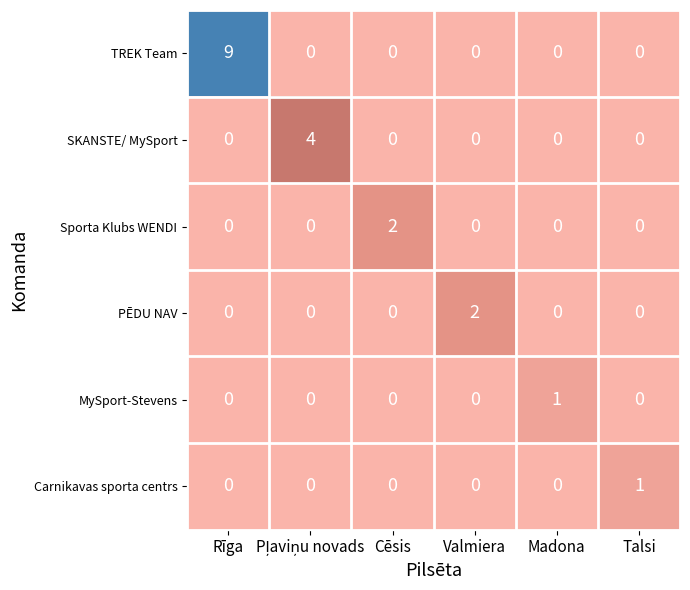

What is the difference between the maximum and minimum values in the SKANSTE/ MySport series?

4